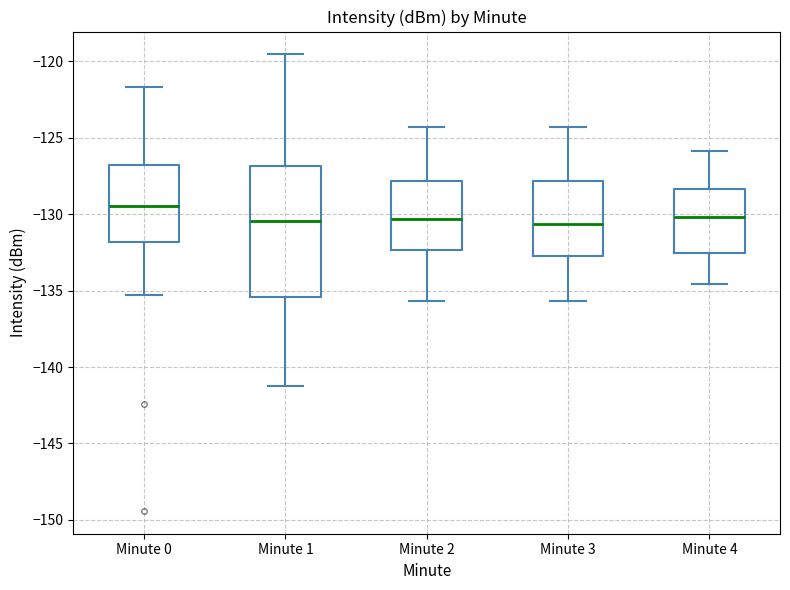

Reading left to right, transcribe this box plot: for each box, give where its median line is, the range the box spans, and where its two whiskers end, as read against the y-axis. The values are not printed on the chart, so give them approximately, as read against the axis.

Minute 0: median -129.5, box -132.0 to -127.0, whiskers -135.5 to -121.5
Minute 1: median -130.5, box -135.5 to -127.0, whiskers -141.0 to -119.5
Minute 2: median -130.5, box -132.5 to -128.0, whiskers -135.5 to -124.5
Minute 3: median -130.5, box -132.5 to -128.0, whiskers -135.5 to -124.5
Minute 4: median -130.0, box -132.5 to -128.5, whiskers -134.5 to -126.0